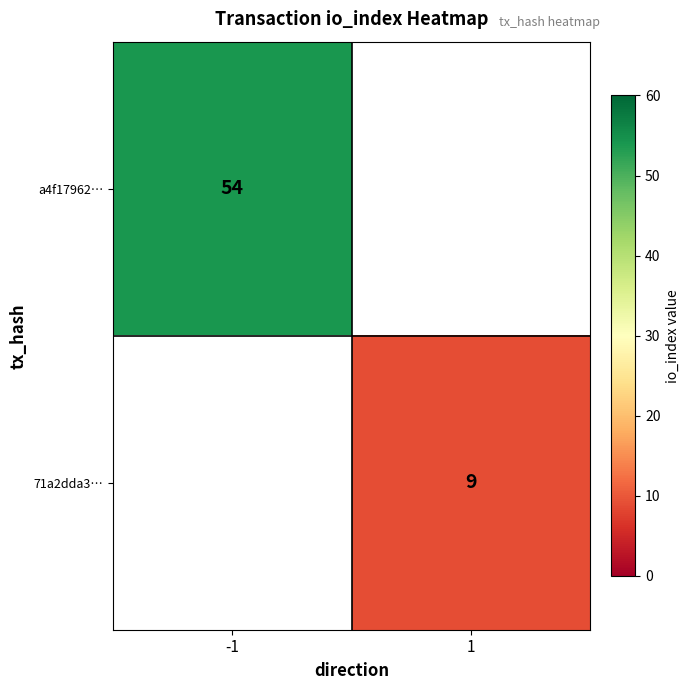

Is it true that a4f17962… equals 71 at -1?

False